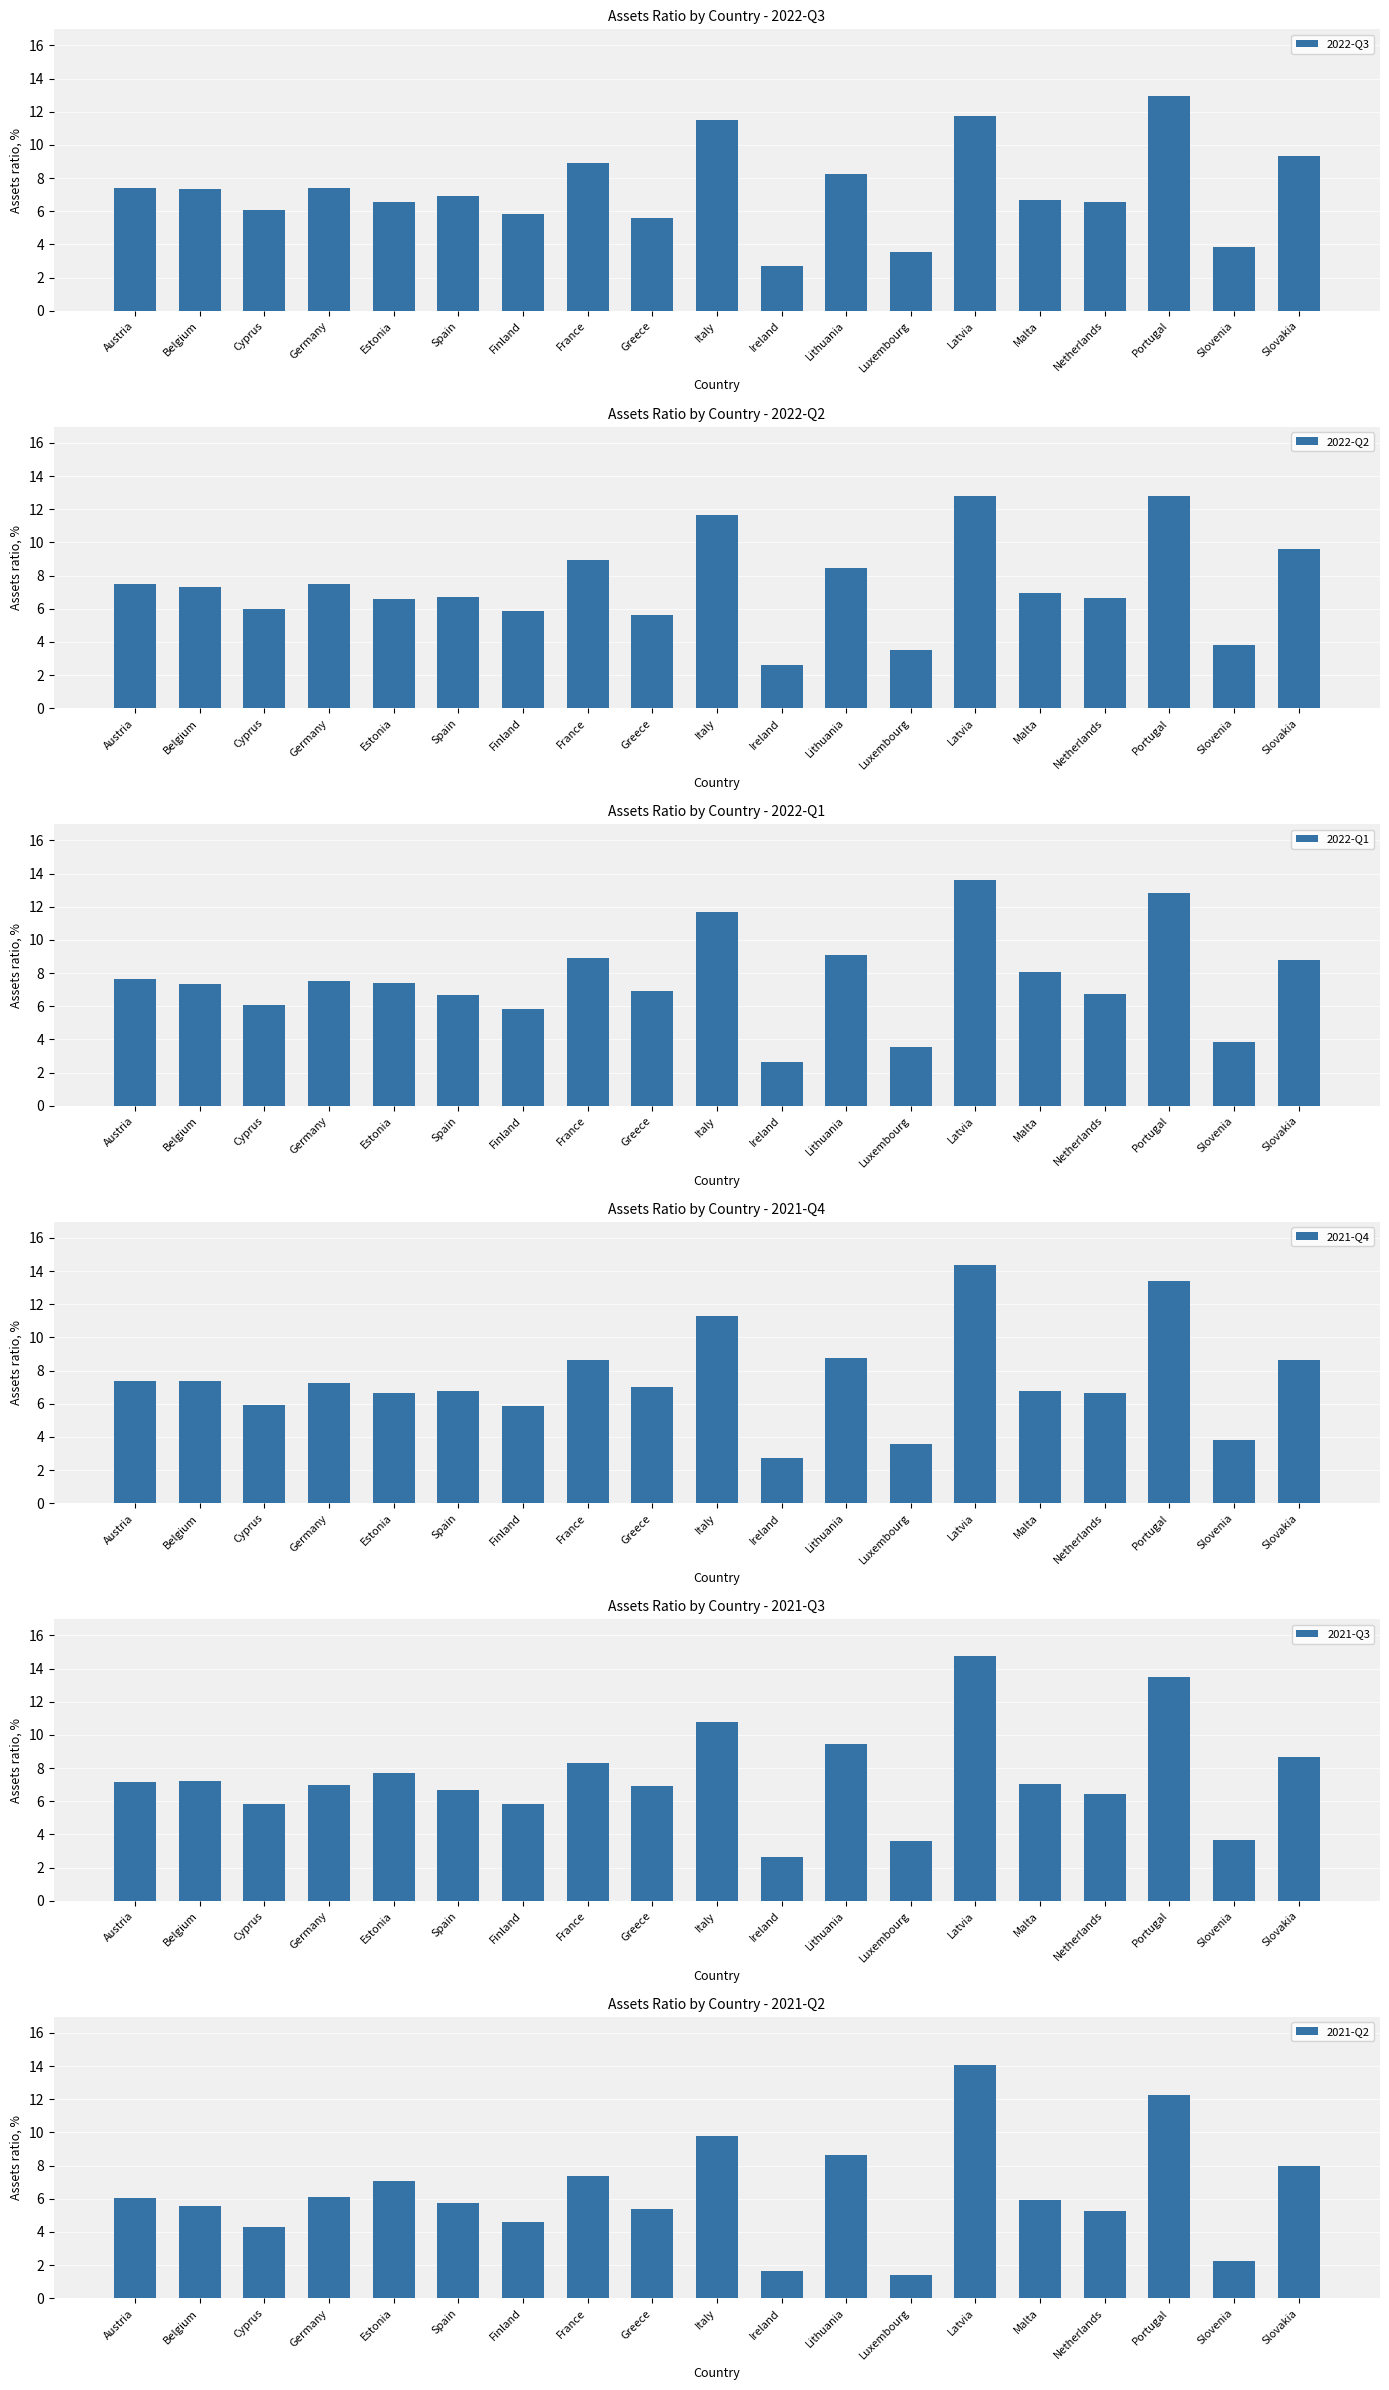

What are all the series names shown in the legend?

2022-Q3, 2022-Q2, 2022-Q1, 2021-Q4, 2021-Q3, 2021-Q2